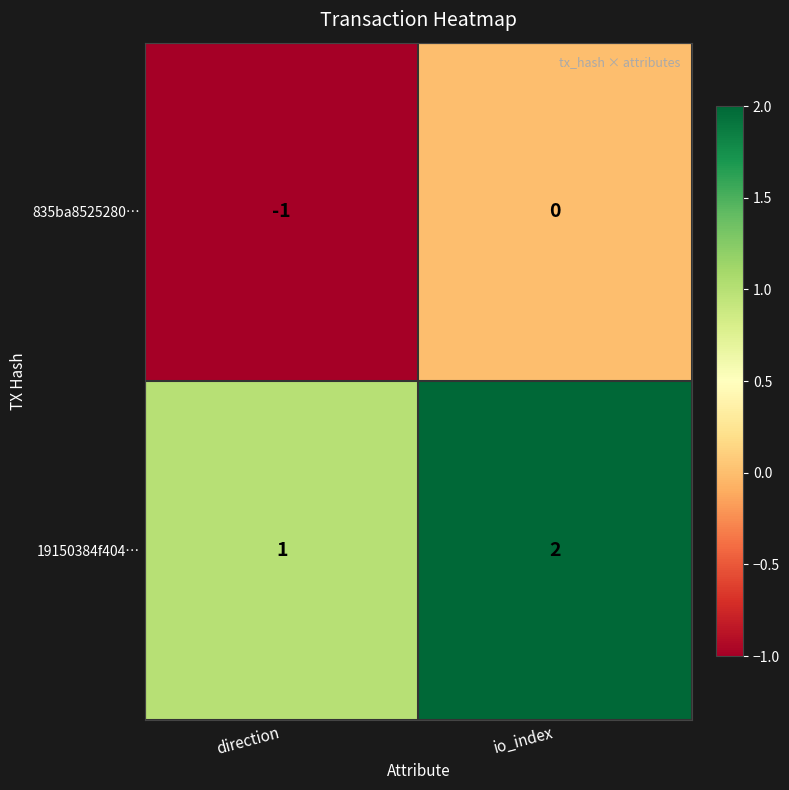

The 19150384f404… series shows 2 at io_index. True or false?

True